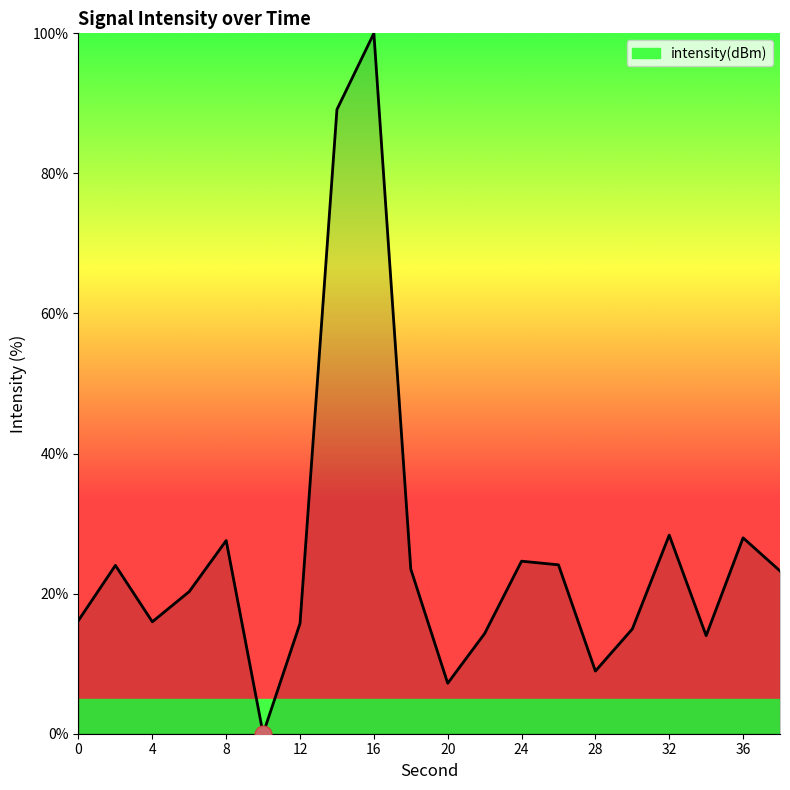

What is the difference between the maximum and minimum values?

100.0